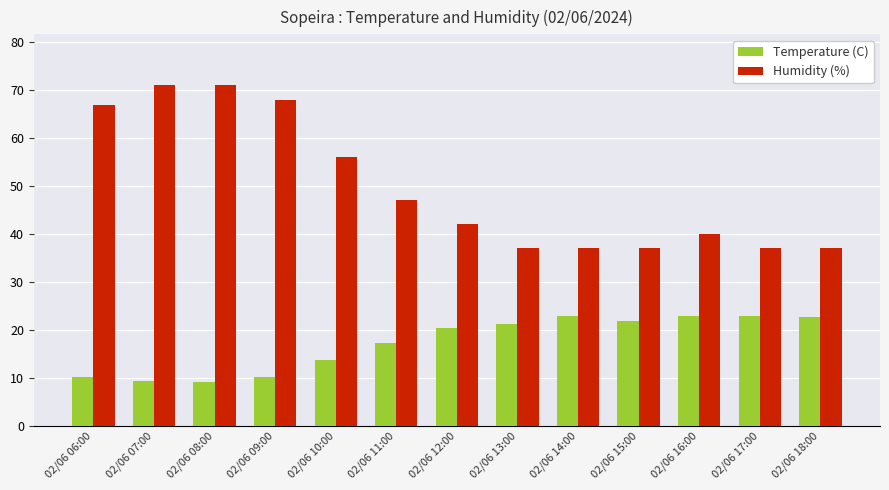

At 02/06 07:00, list the series in order from smallest to largest.

Temperature (C), Humidity (%)